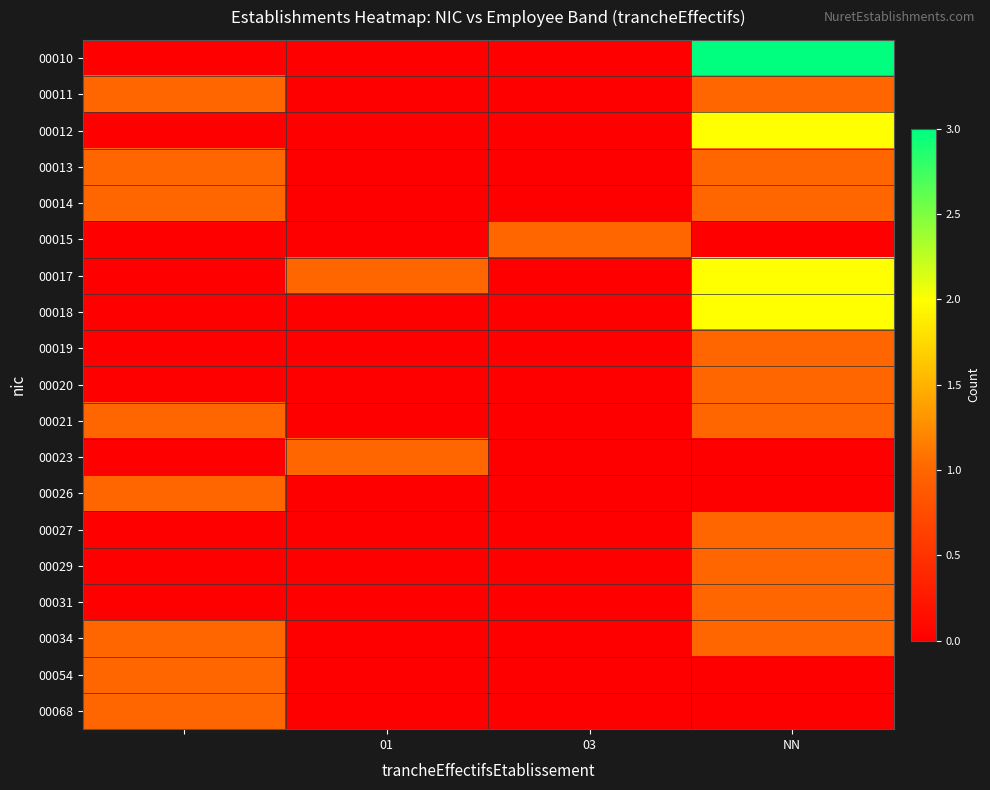

Rank the series by their maximum value, from lowest to highest.

00011, 00013, 00014, 00015, 00019, 00020, 00021, 00023, 00026, 00027, 00029, 00031, 00034, 00054, 00068, 00012, 00017, 00018, 00010